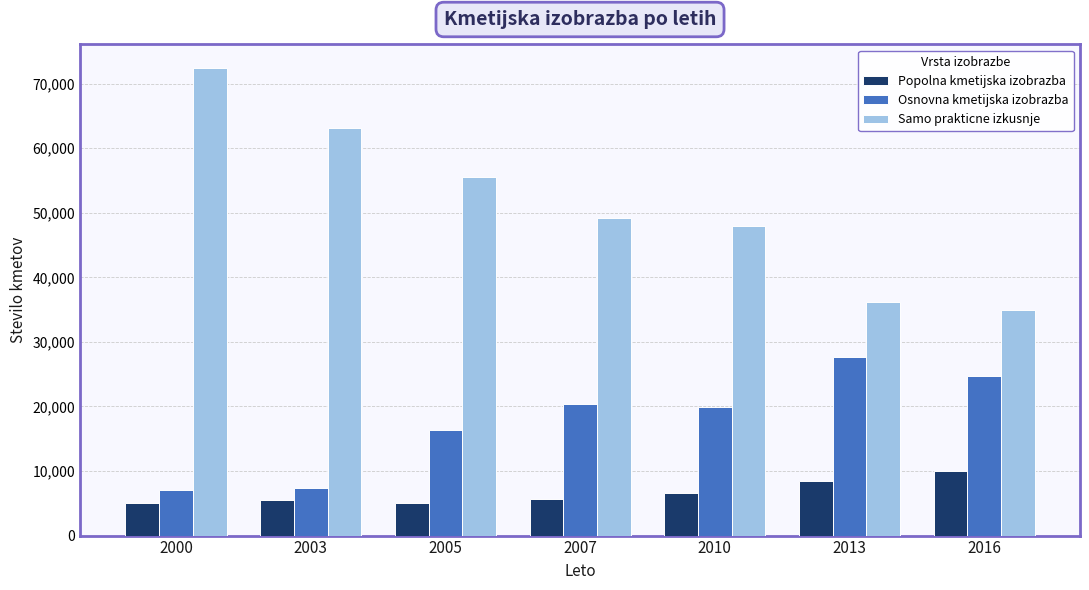

Rank the series by their maximum value, from lowest to highest.

Popolna kmetijska izobrazba, Osnovna kmetijska izobrazba, Samo prakticne izkusnje